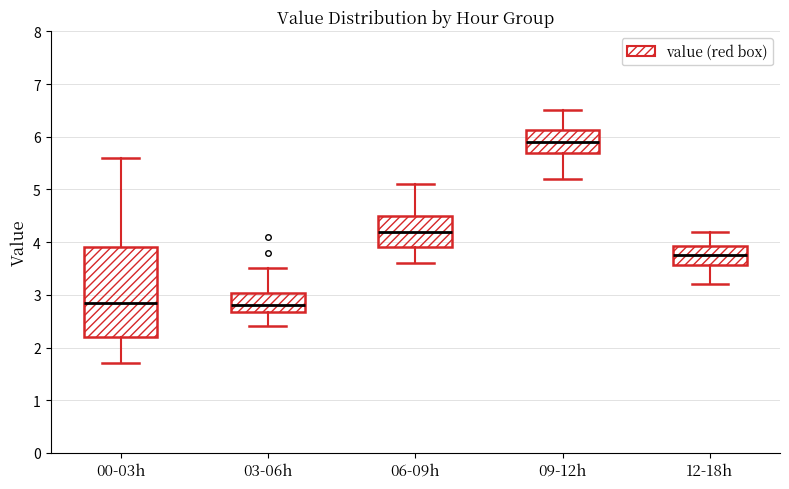

Which box is the tallest, from its lower edge to its upper edge?

00-03h